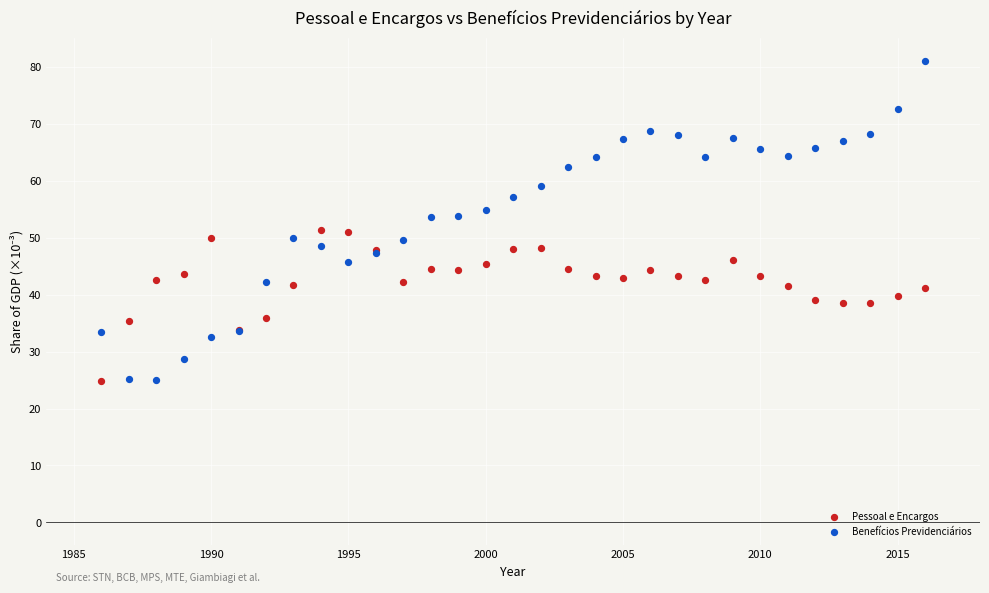

What are all the series names shown in the legend?

Pessoal e Encargos, Benefícios Previdenciários